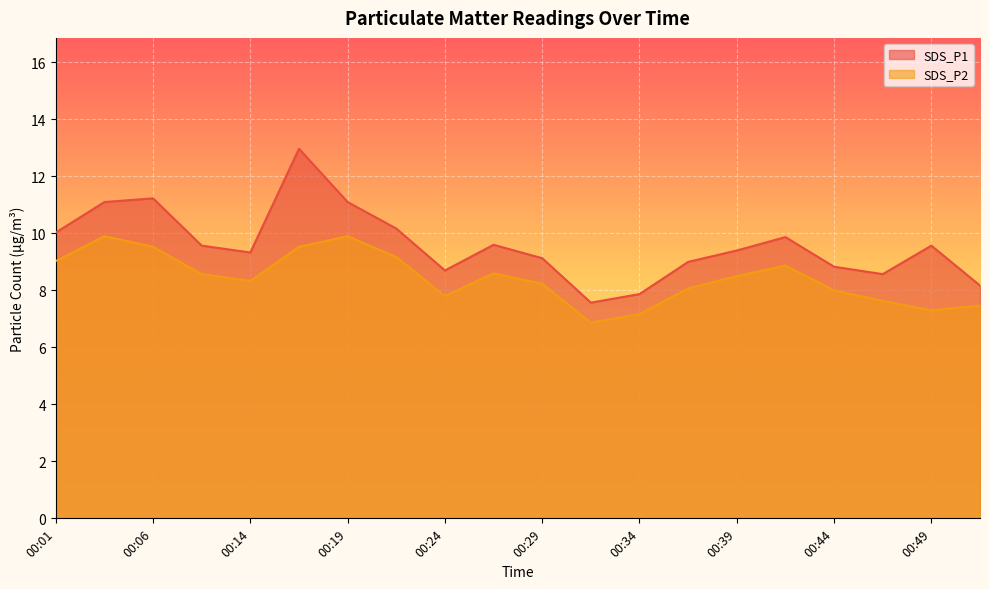

Which has a higher value, 00:34 or 00:14?

00:14